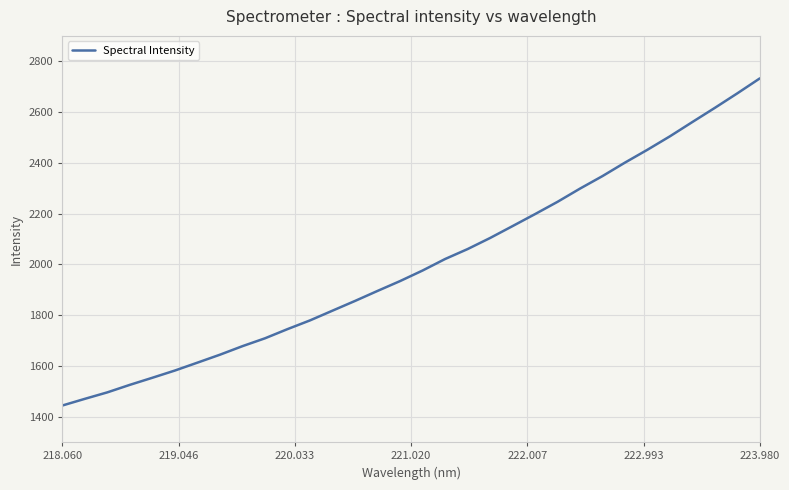

What is the maximum value shown in the chart?

2732.8